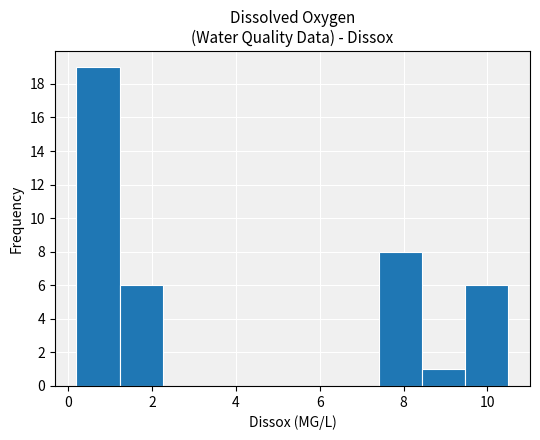

Over which range of the x-axis is the bar tallest?

0.2 to 1.2